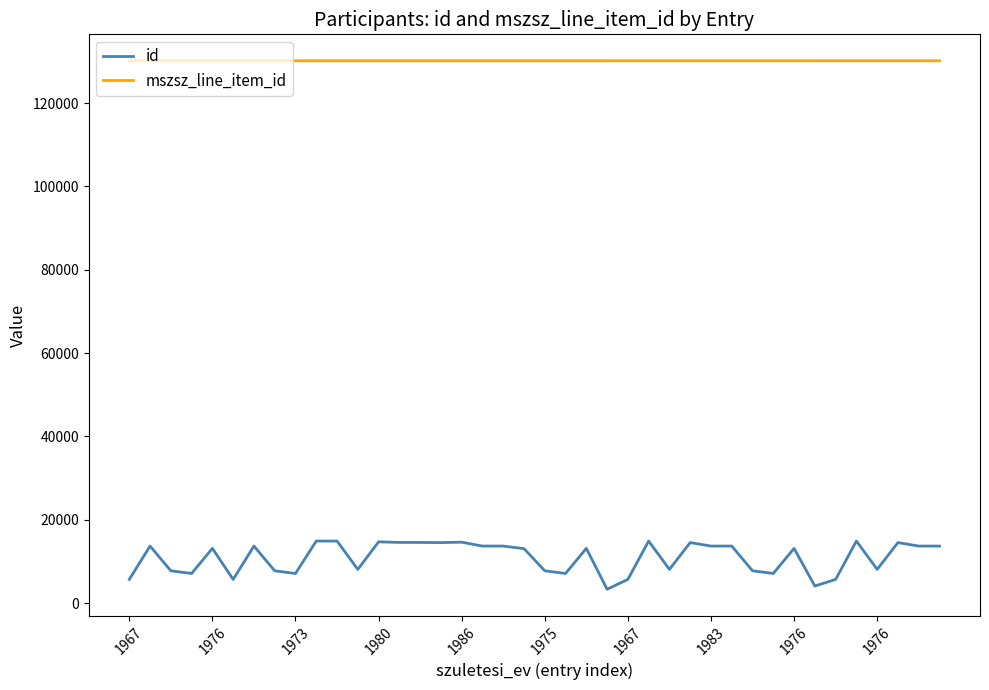

What is the difference between the second highest and second lowest values in the mszsz_line_item_id series?

4